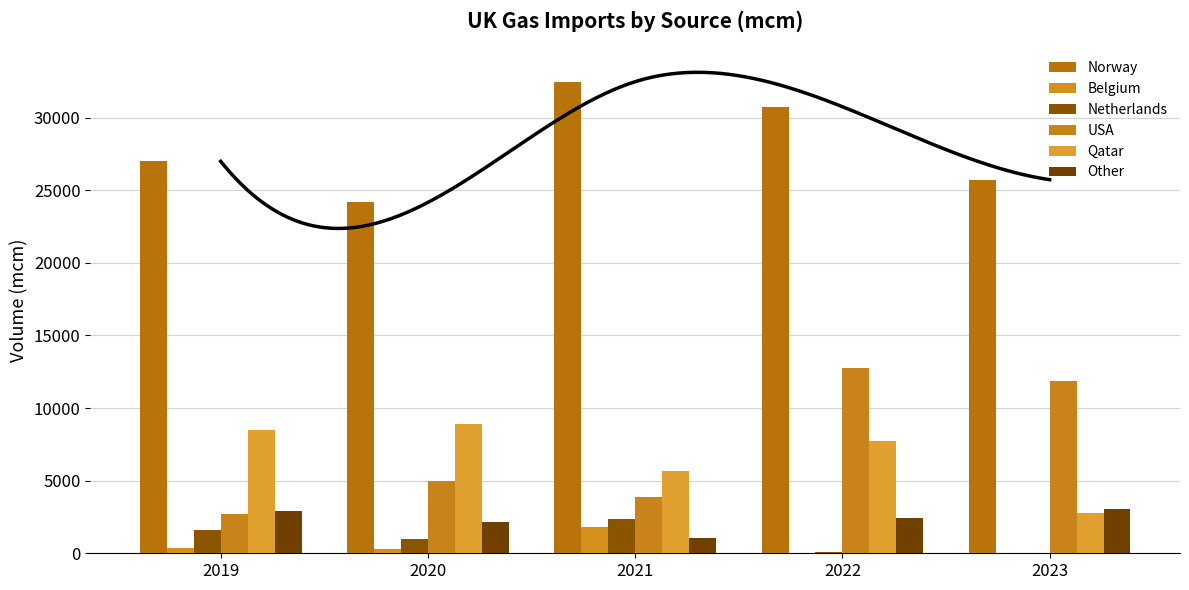

What are all the series names shown in the legend?

Norway, Belgium, Netherlands, USA, Qatar, Other